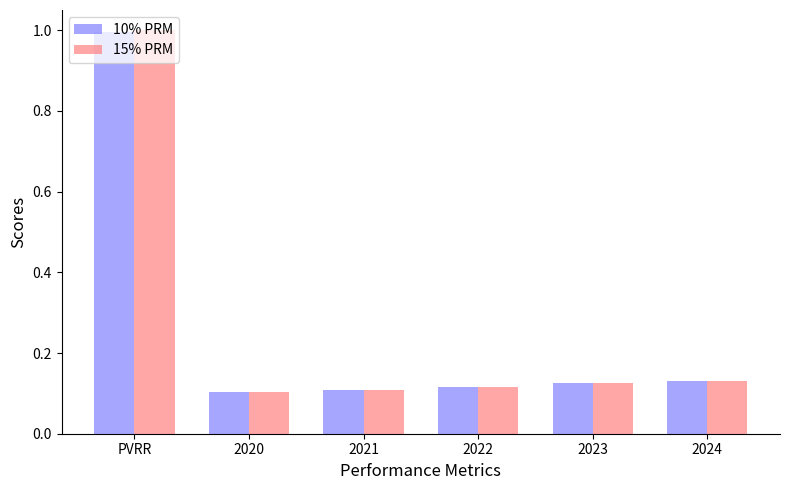

What is the highest value of the 10% PRM series?

1.0